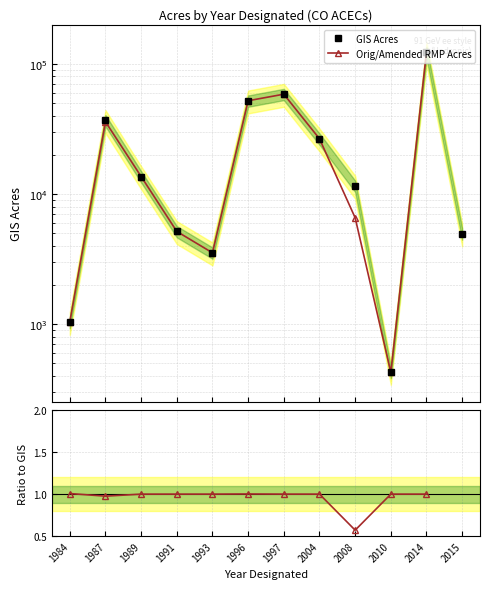

True or false: Orig/Amended RMP Acres and GIS Acres cross at least once.

True